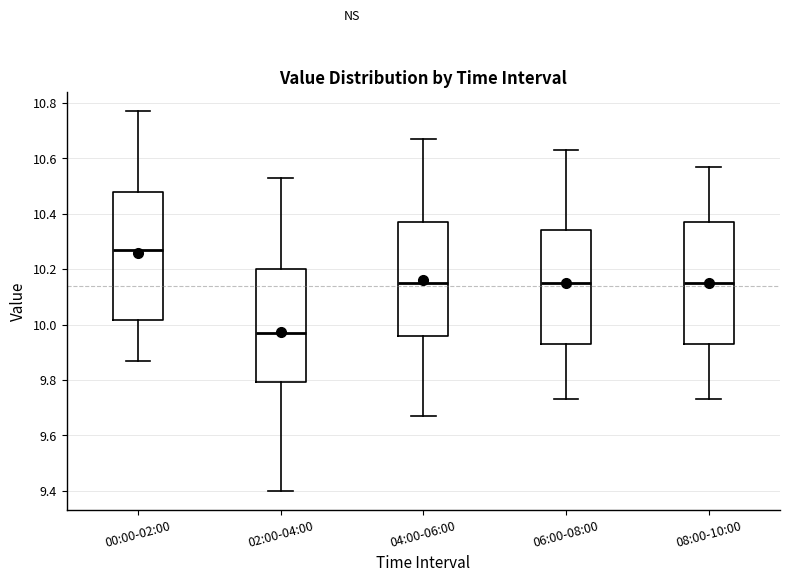

Which box is the tallest, from its lower edge to its upper edge?

00:00-02:00